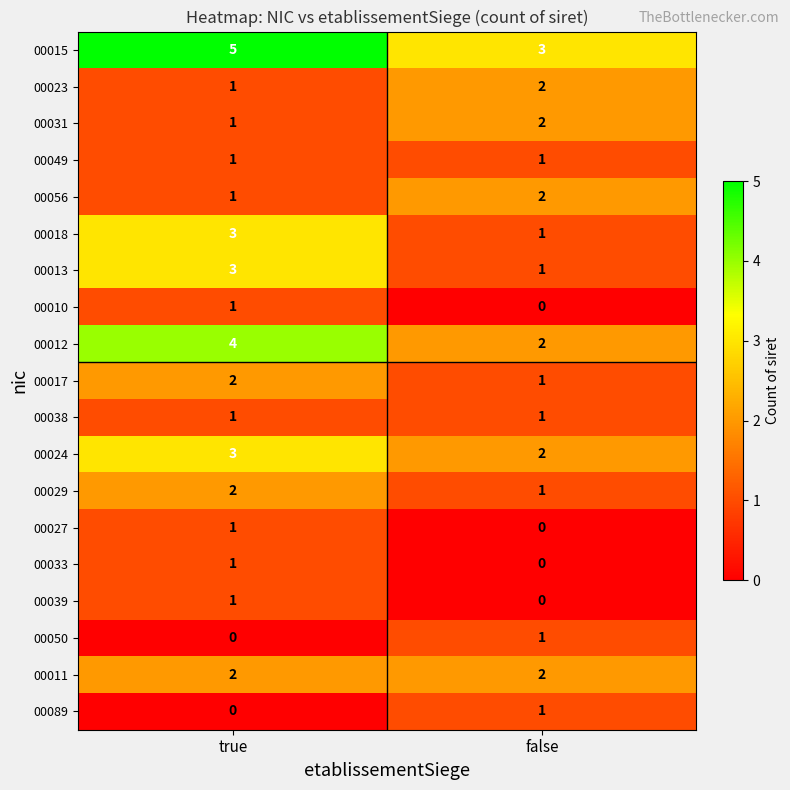

What is the maximum value for 00015?

5